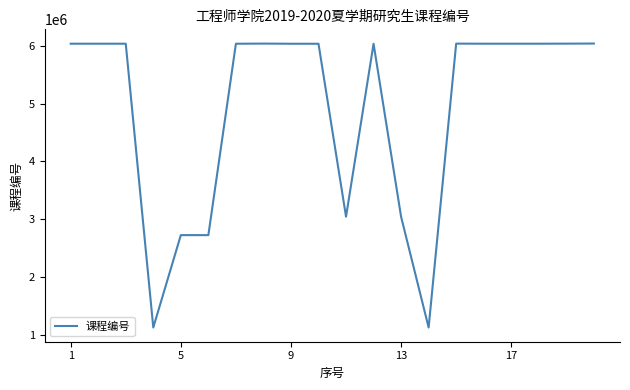

True or false: there are more than 1 points higher than both neighbors.

True